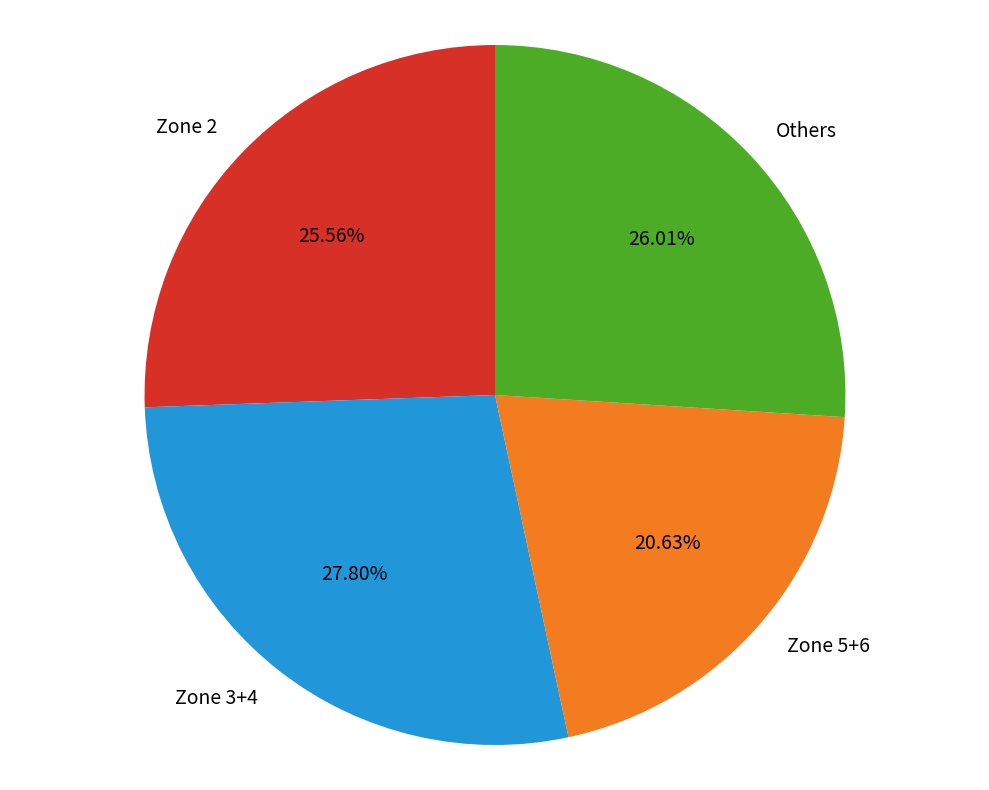

Does Zone 3+4 account for over 50% of the chart?

No